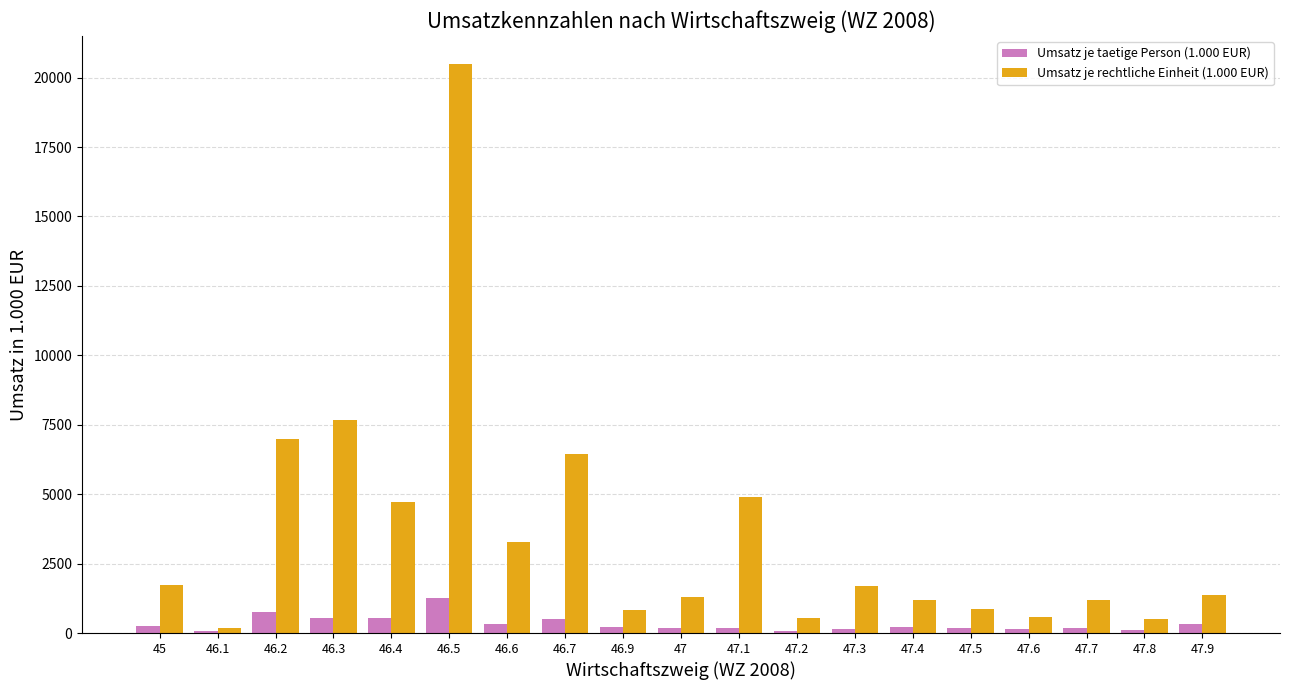

List the series in order of their peak value, highest first.

Umsatz je rechtliche Einheit (1.000 EUR), Umsatz je taetige Person (1.000 EUR)